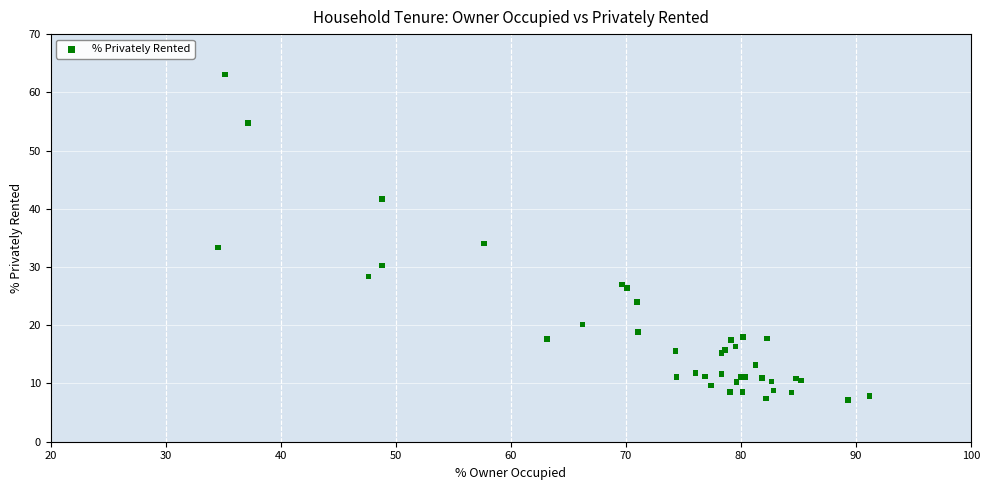

What Y value in the scatter plot is closest to 35?

34.1